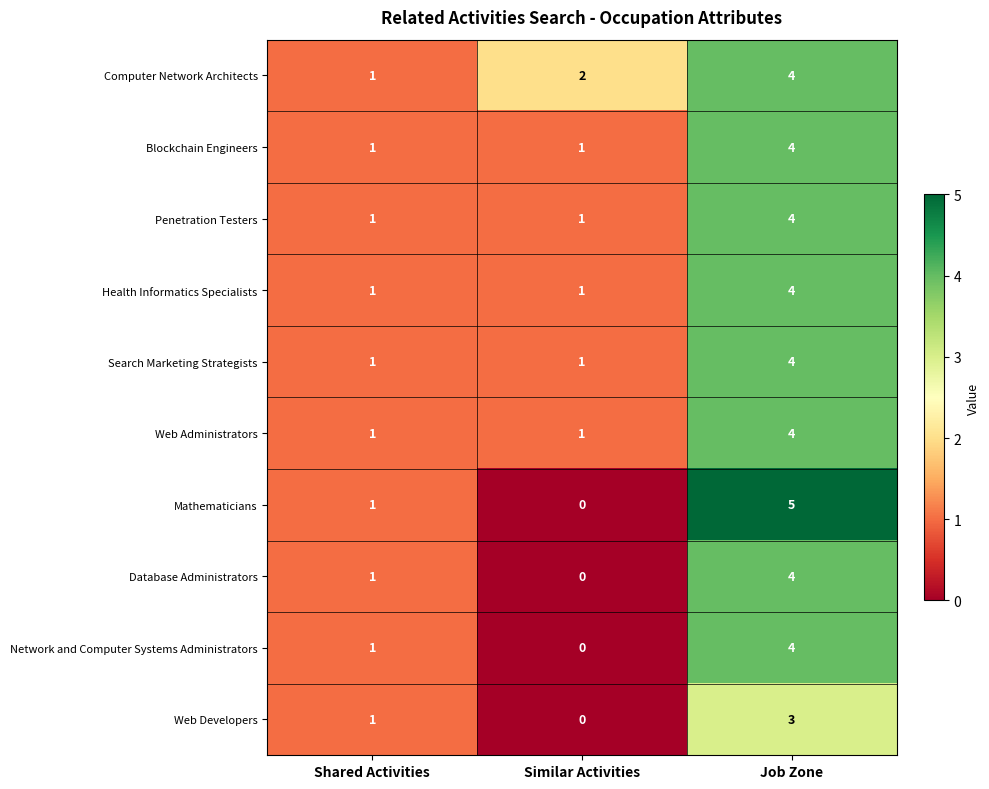

What is the spread (max minus min) of values at Job Zone?

2